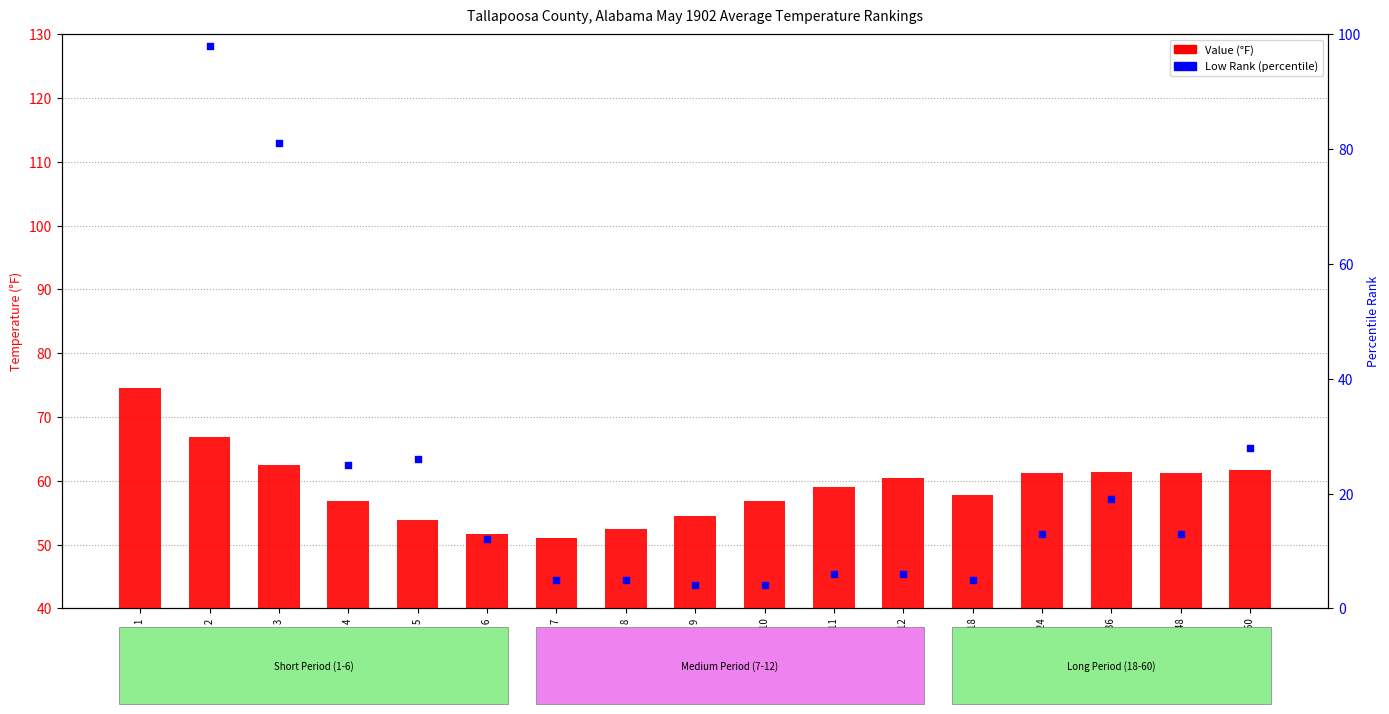

At which category is the sum across all series the highest?

Period 1